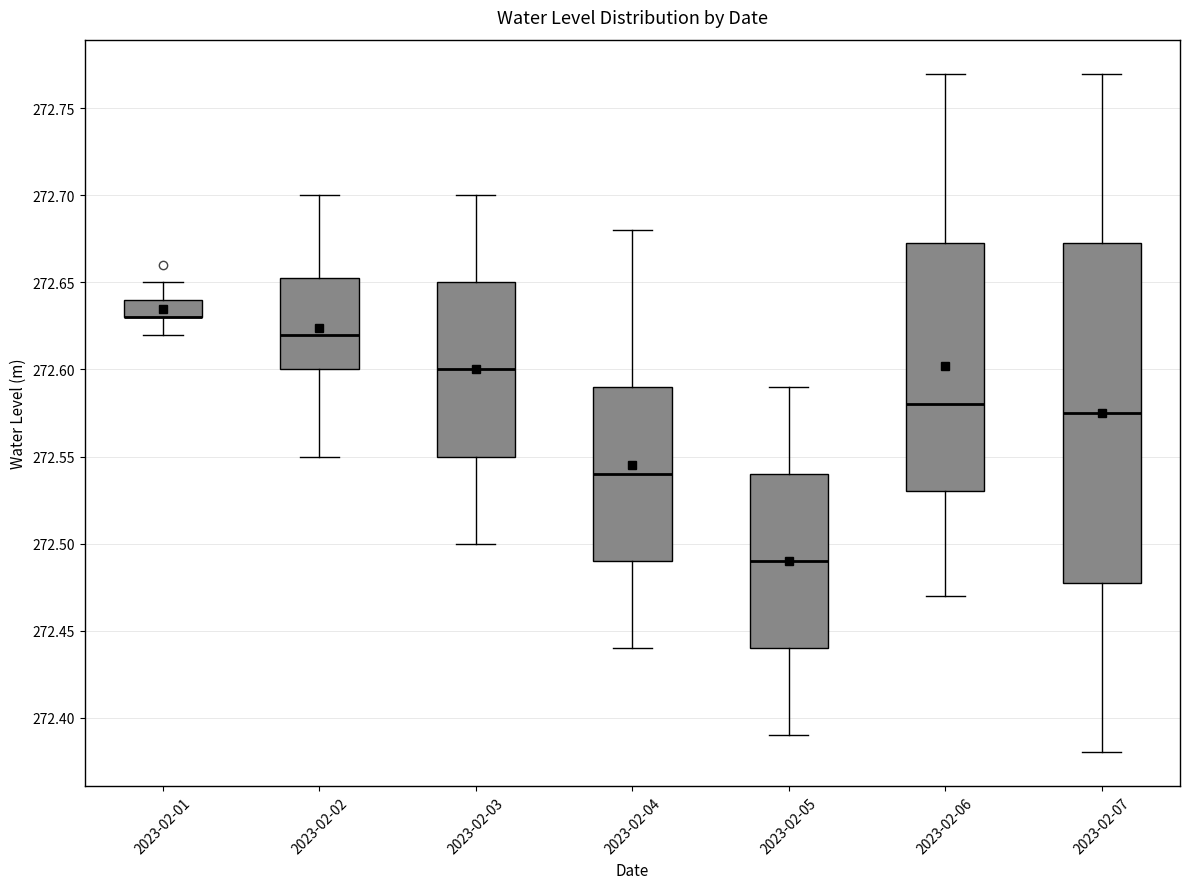

Where is the upper edge of the box for 2023-02-06 on the y-axis? The values are not printed on the chart, so give them approximately, as read against the axis.

272.675